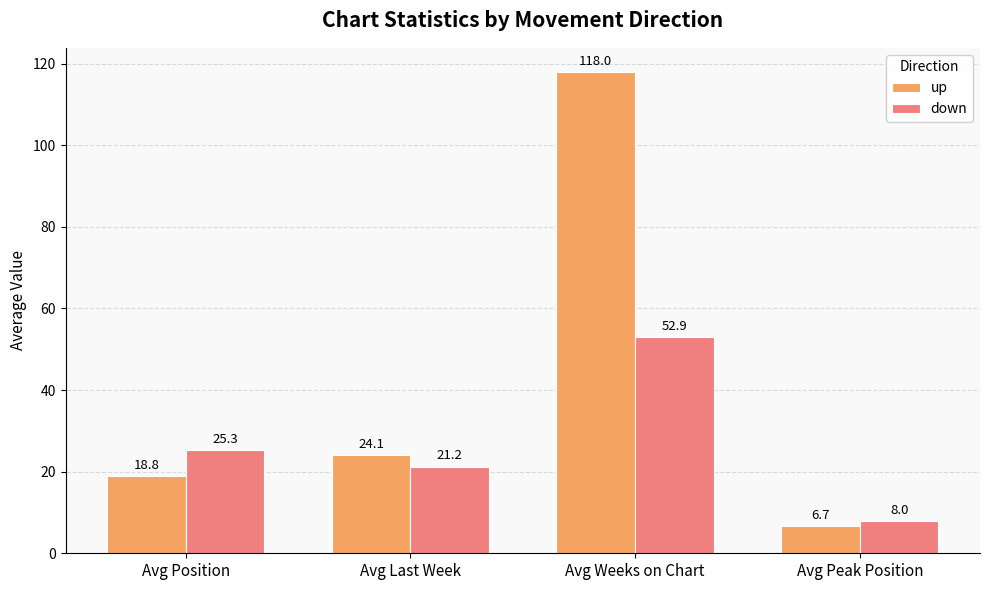

Count the number of data series in this chart.

2